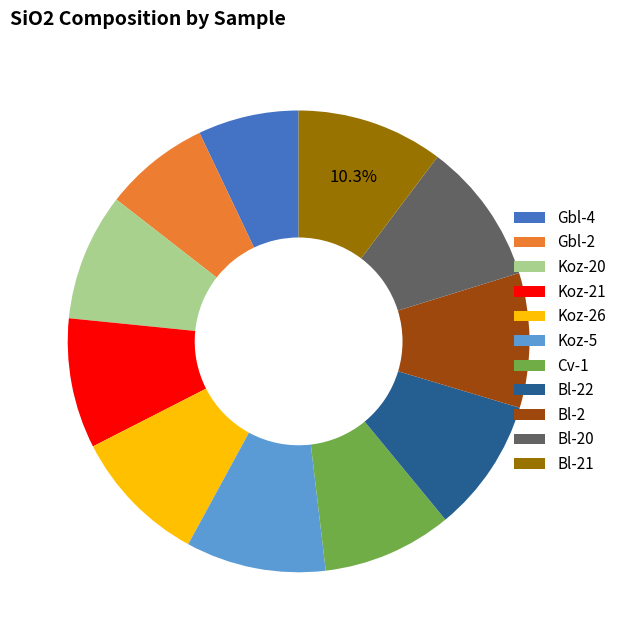

How many slices are in this pie chart?

11